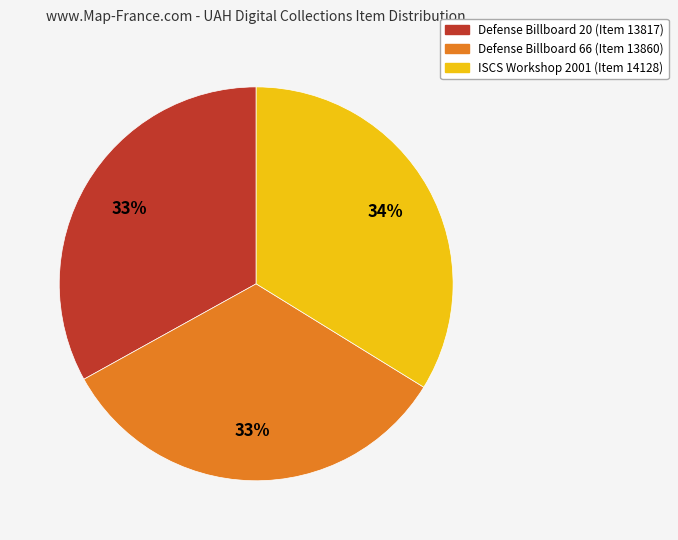

To the nearest percent, what is the average slice percentage?

33%